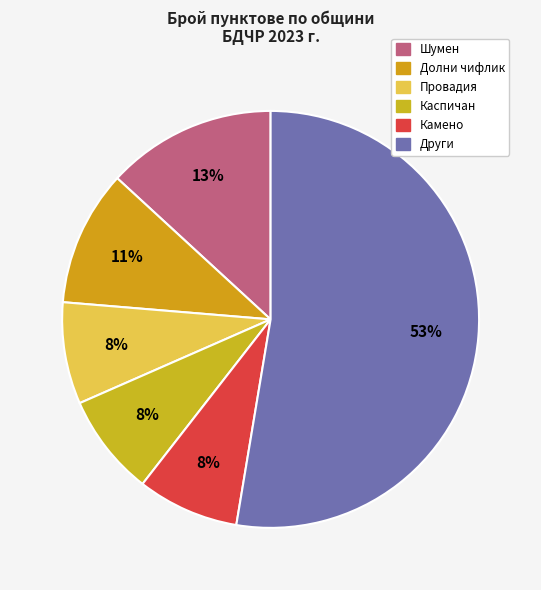

To the nearest percent, what is the average slice percentage?

17%